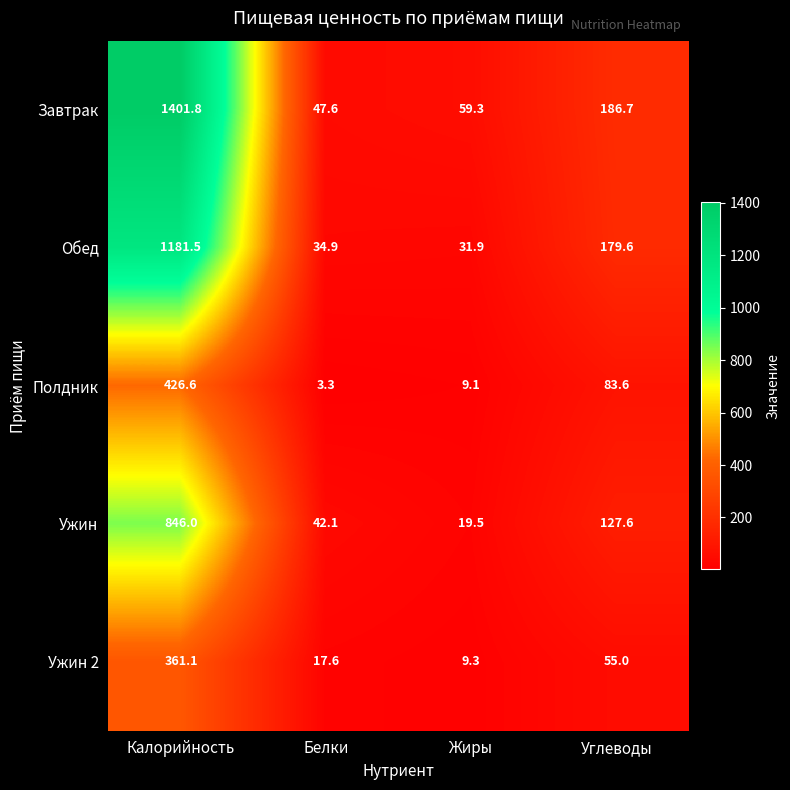

What is the average value of the Ужин 2 series?

110.8